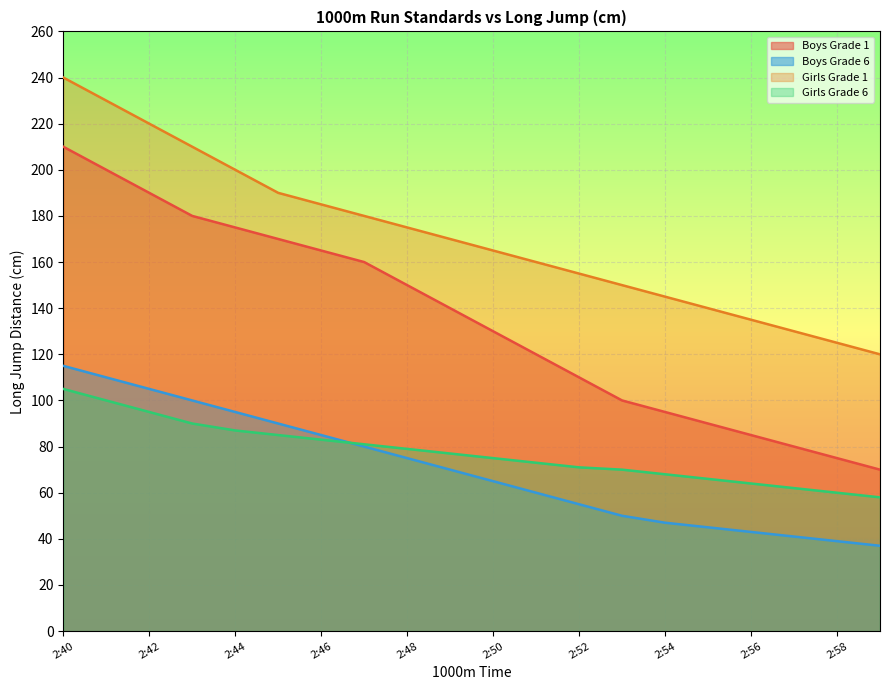

What value does the Boys Grade 1 series have at 2:42, to the nearest 10?

190